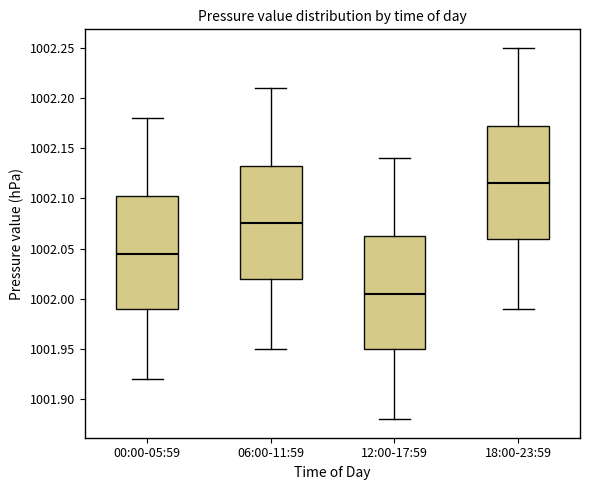

Where does the upper whisker of the box for 12:00-17:59 end on the y-axis? The values are not printed on the chart, so give them approximately, as read against the axis.

1002.140